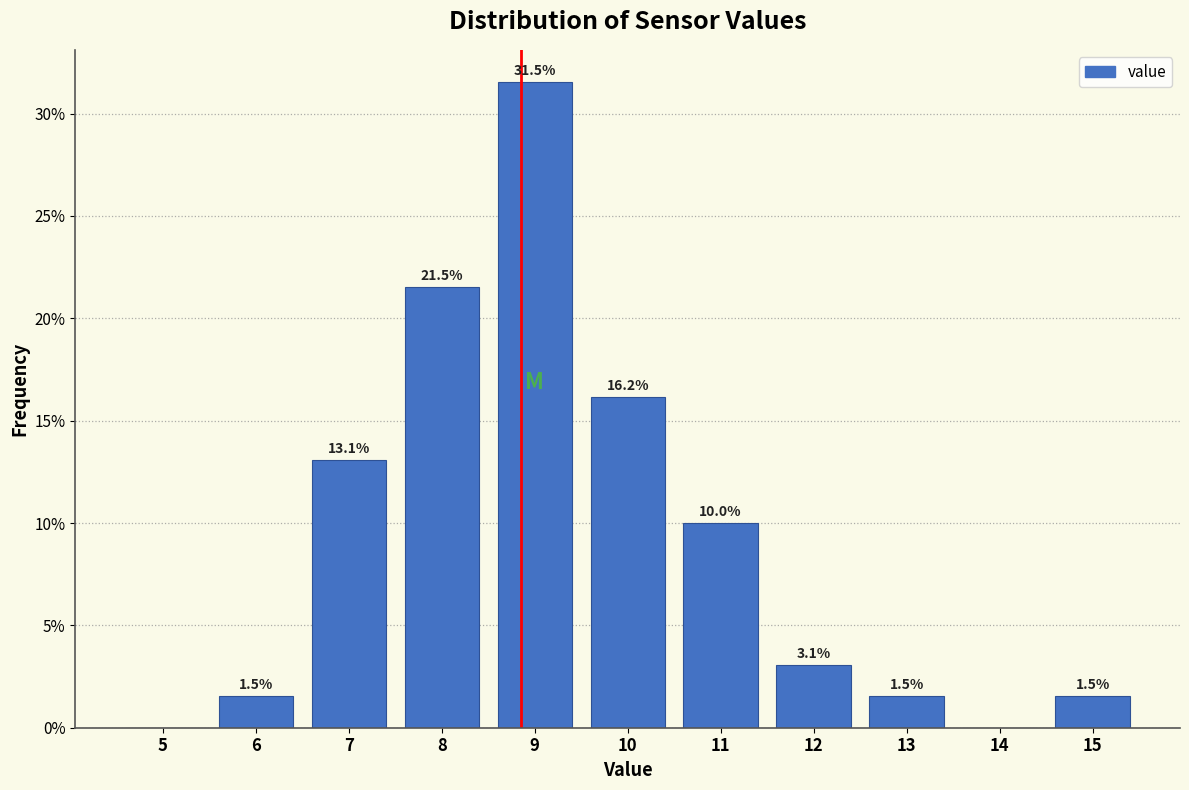

What is the sum of the values at 13 and 10?

17.7